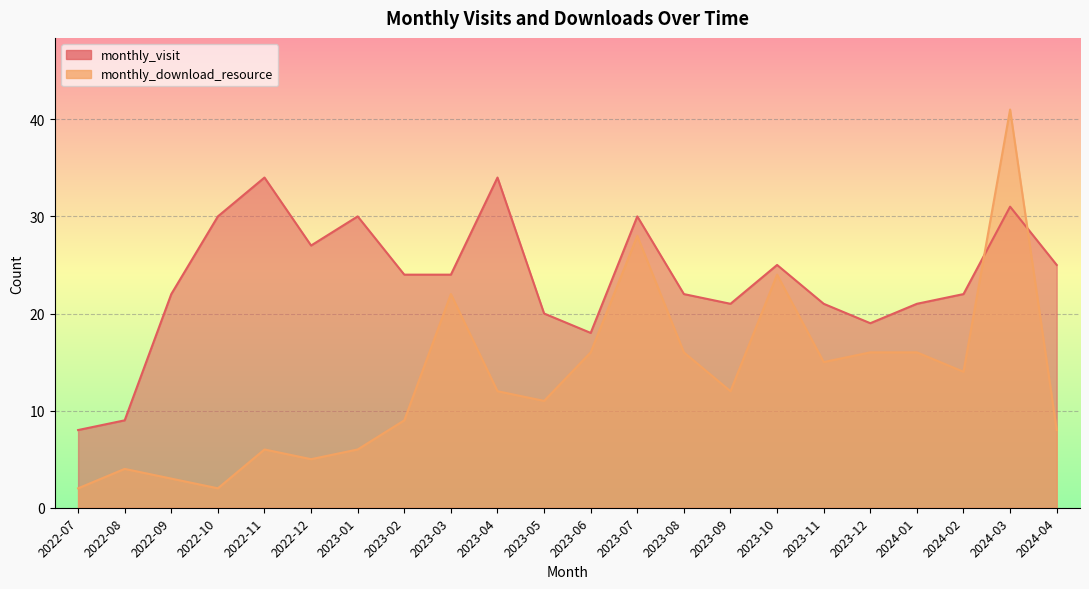

Which series has the widest spread of values?

monthly_download_resource